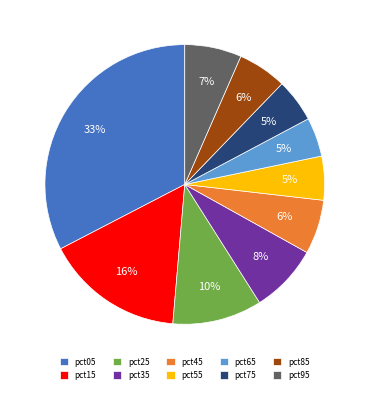

Which slice is the largest?

pct05